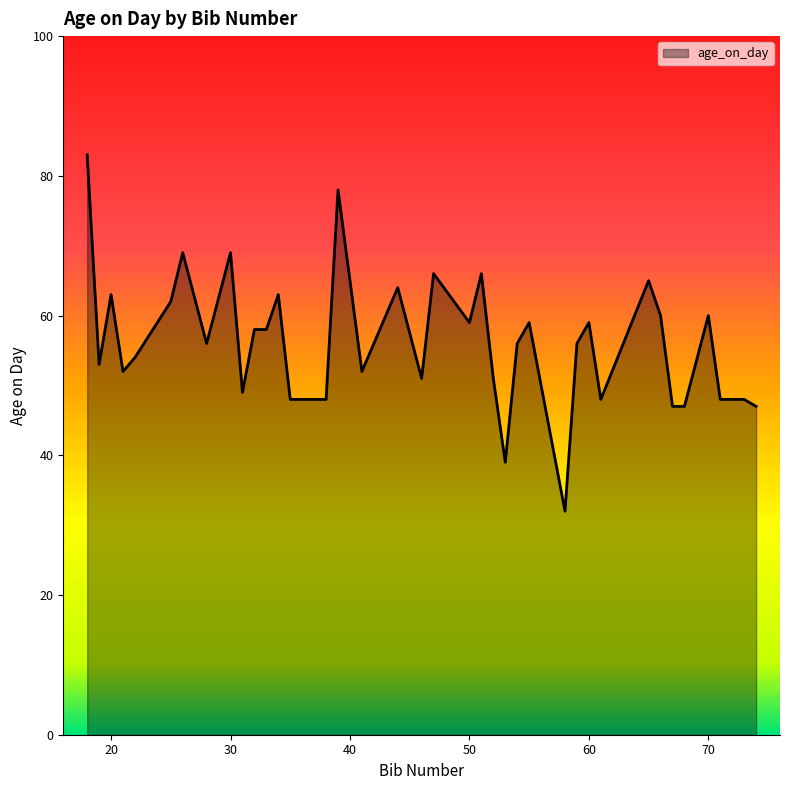

What is the maximum value shown in the chart?

83